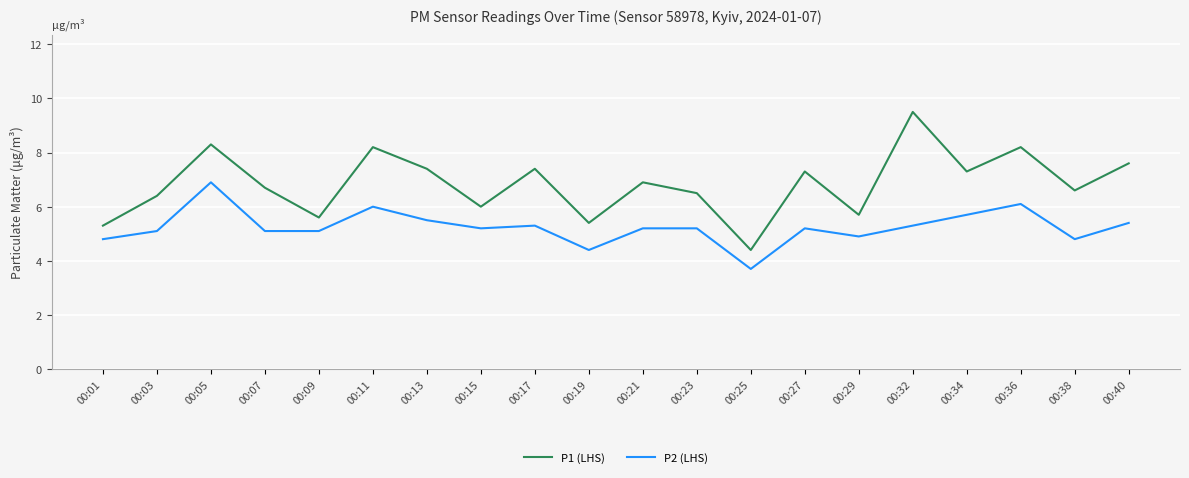

Which series has the largest range (max minus min)?

P1 (LHS)